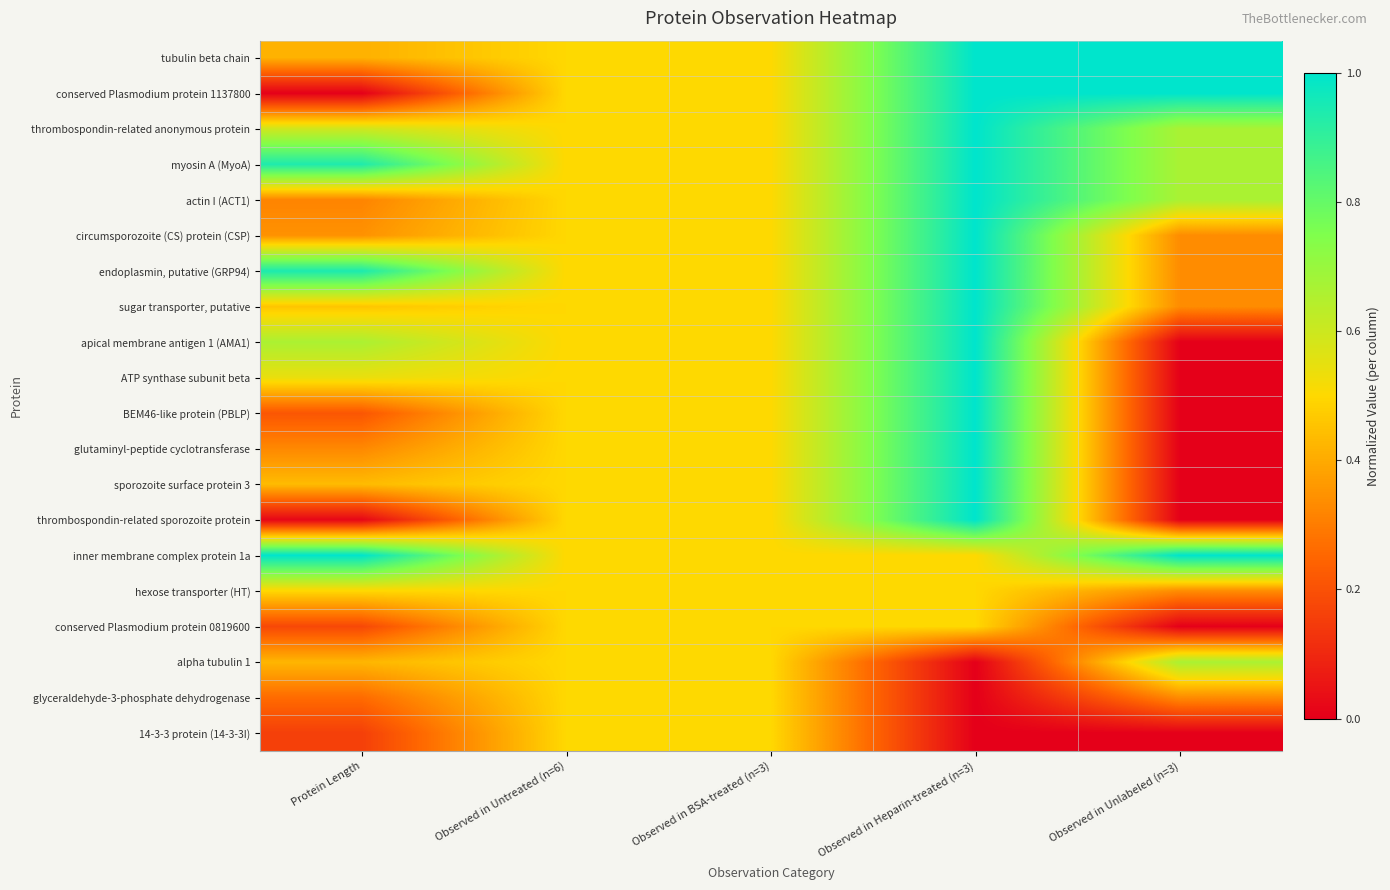

What is the maximum value shown in the chart?

1.0